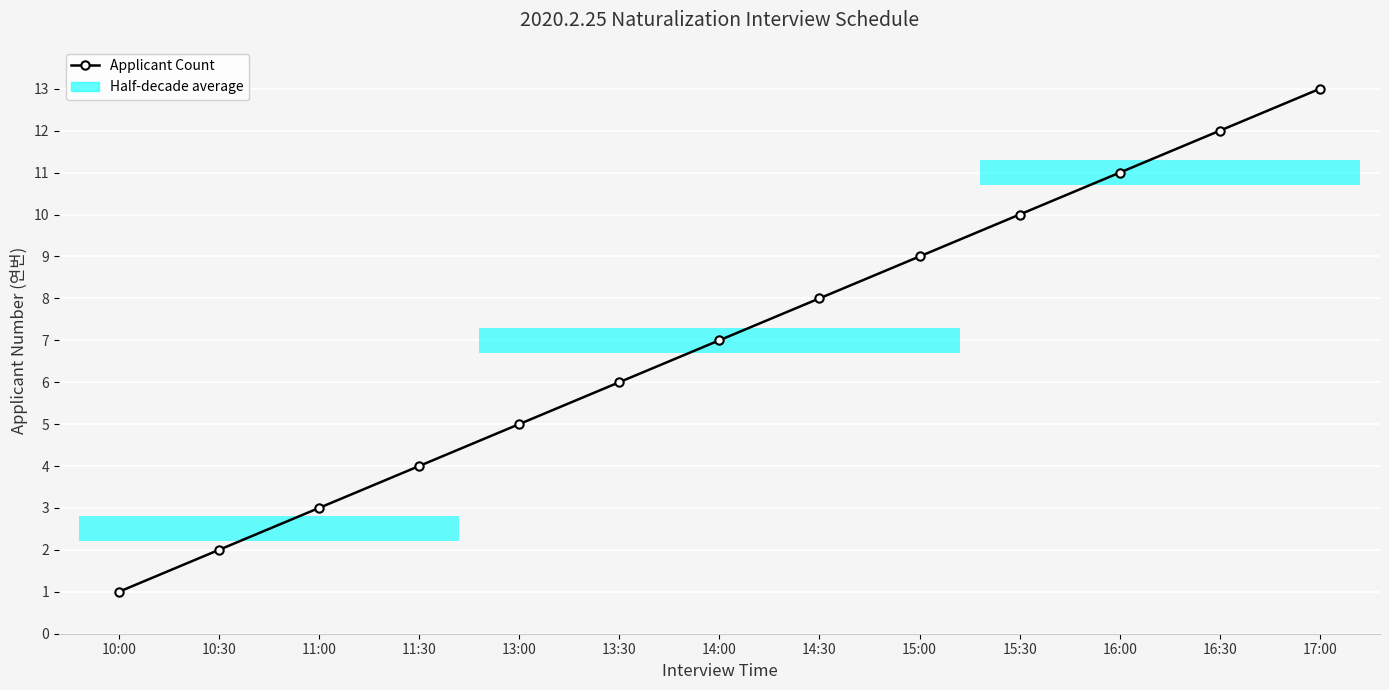

What is the change in value from 13:00 to 14:00?

+2